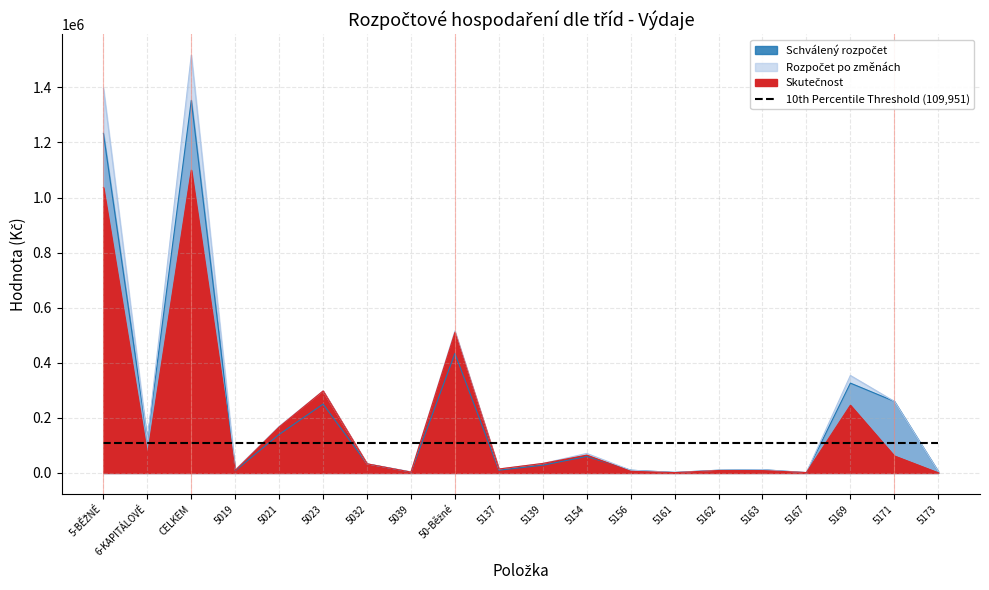

Between 5021 and 5163, which series saw the biggest shift?

Skutečnost